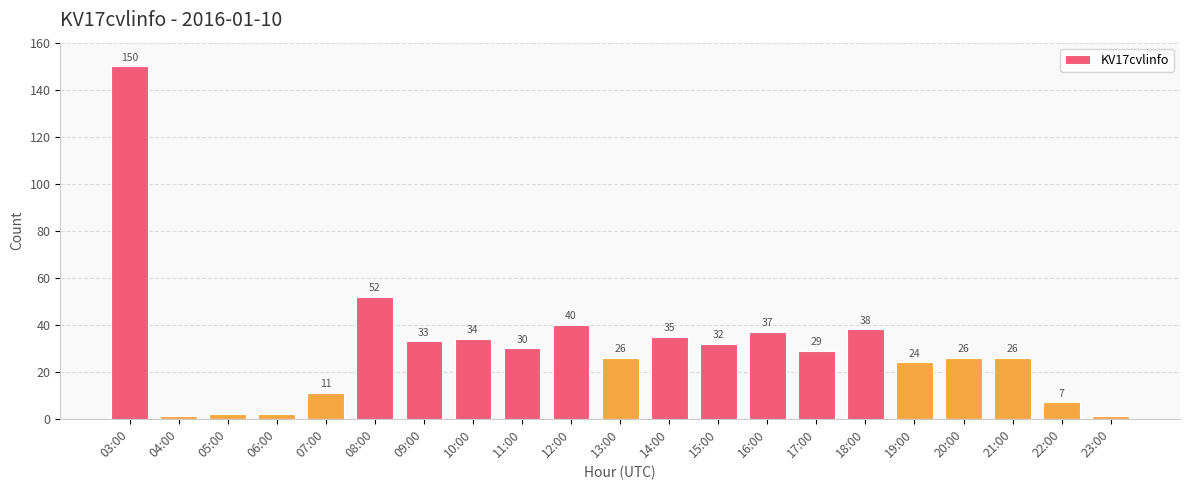

What is the ratio of the value at 18:00 to the value at 04:00?

38.0